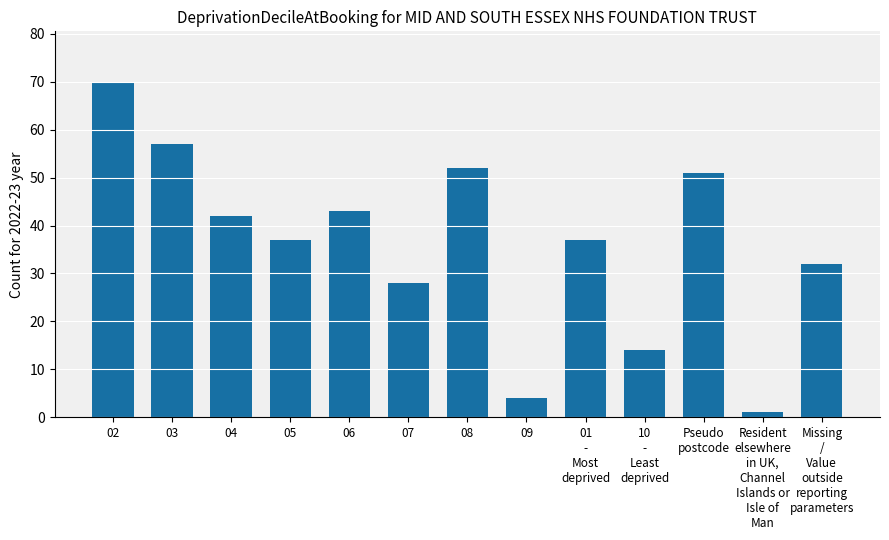

How many data points does each series have?

13